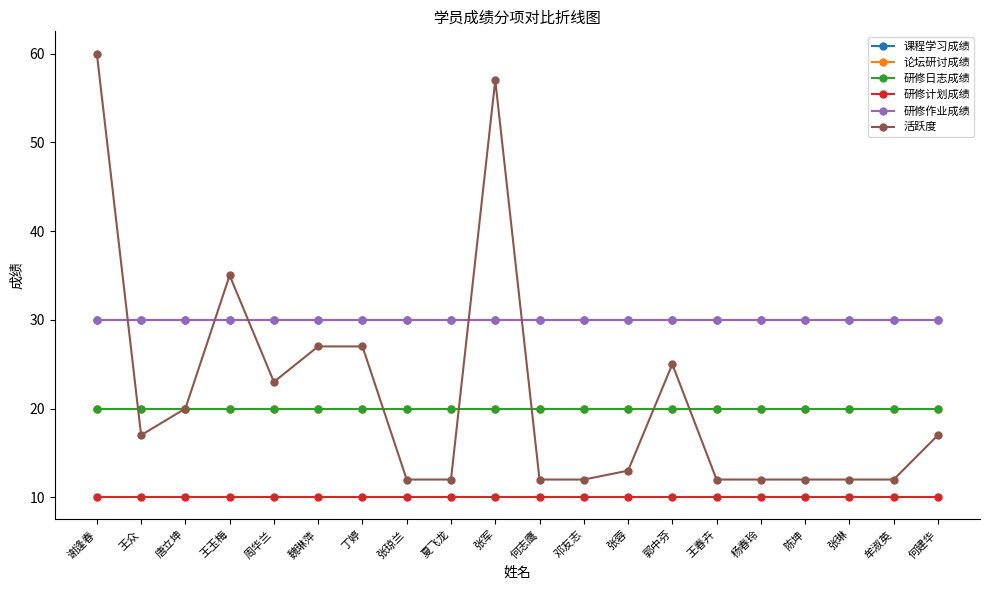

The value of 研修日志成绩 at 魏琳萍 is 28. True or false?

False